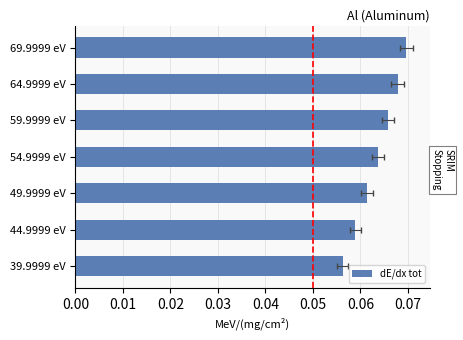

How many values are between 0 and 1?

7